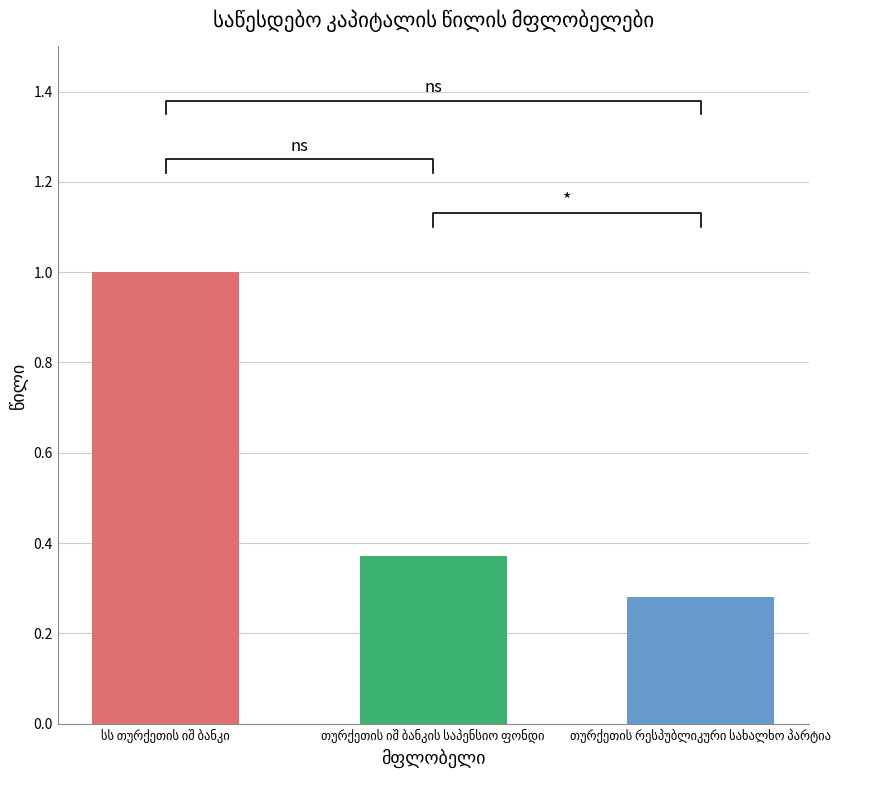

What is the value of the 3rd bar from the left?

0.3